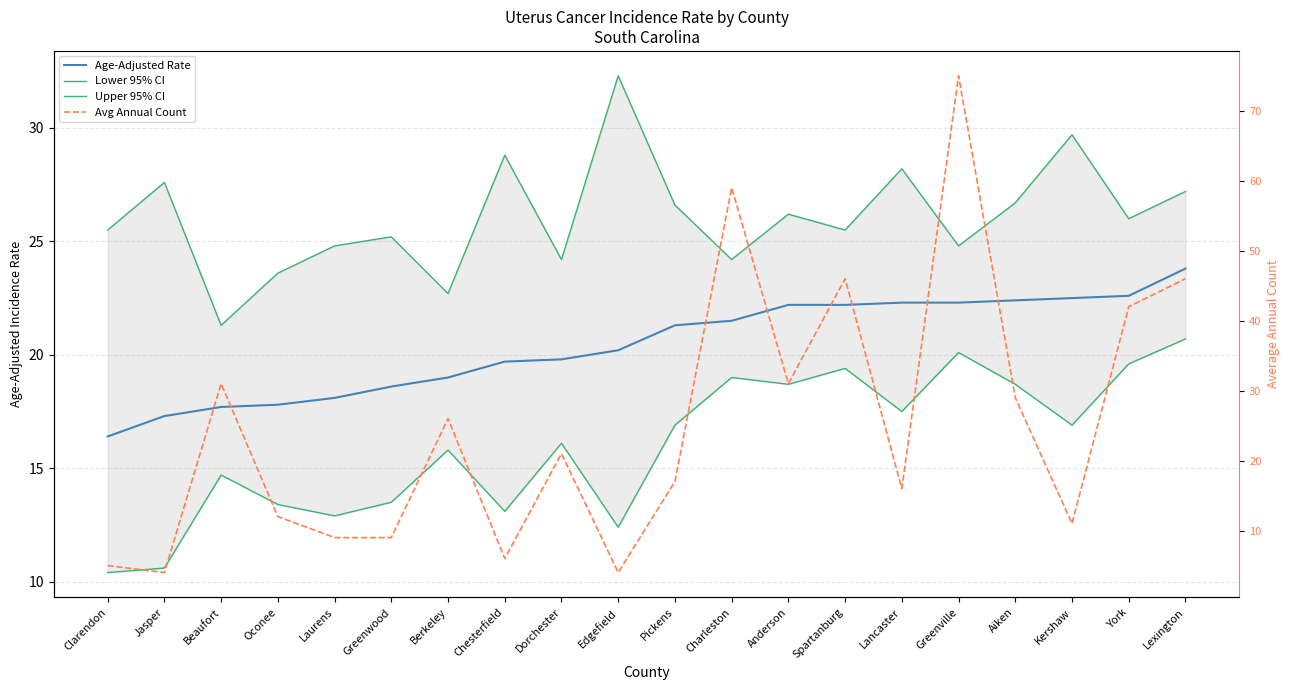

After their last crossing, which series has the higher values: Lower 95% CI or Avg Annual Count?

Avg Annual Count